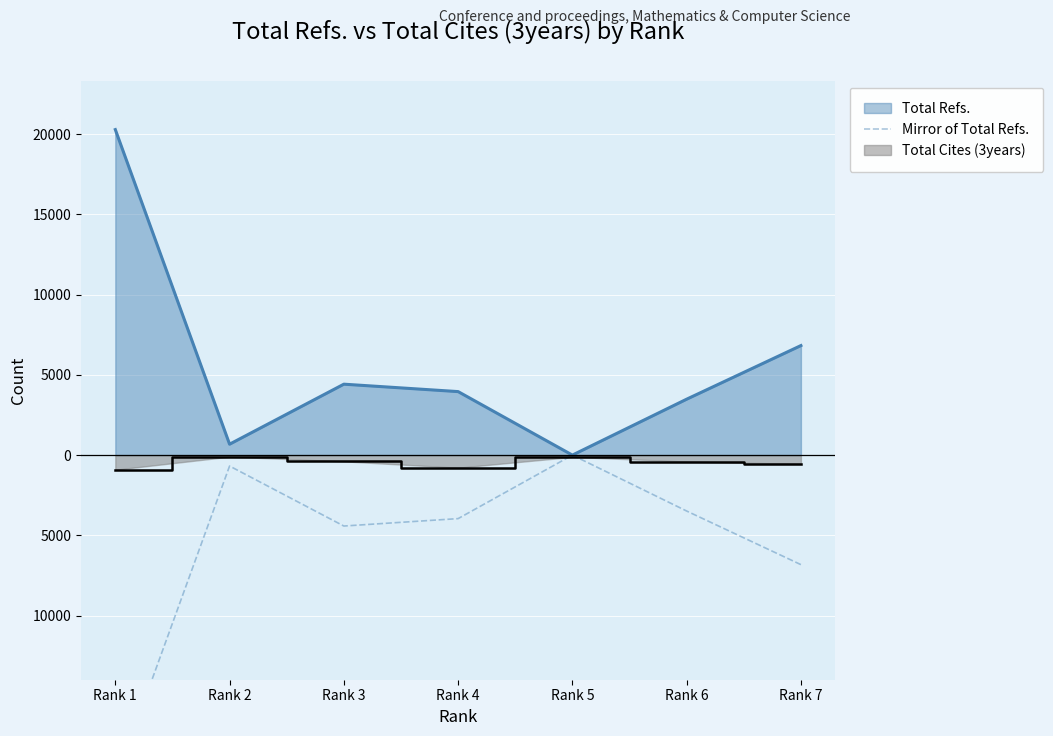

Reading right to left, what are all the values shown in this chart?

-6823	-3483	0	-3956	-4418	-680	-20278